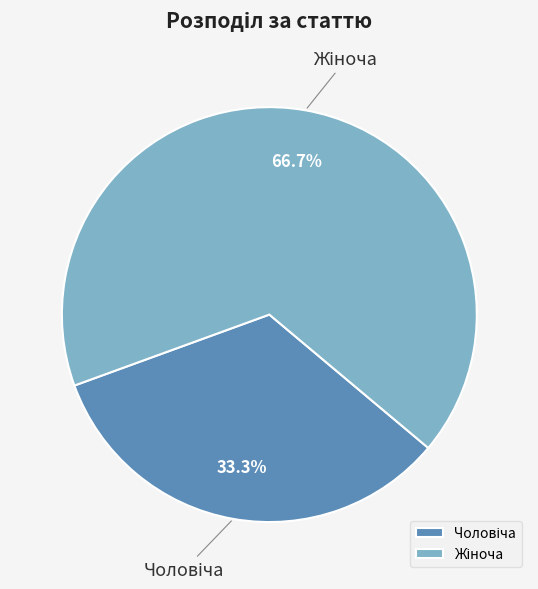

To the nearest percent, what is the average slice percentage?

50%